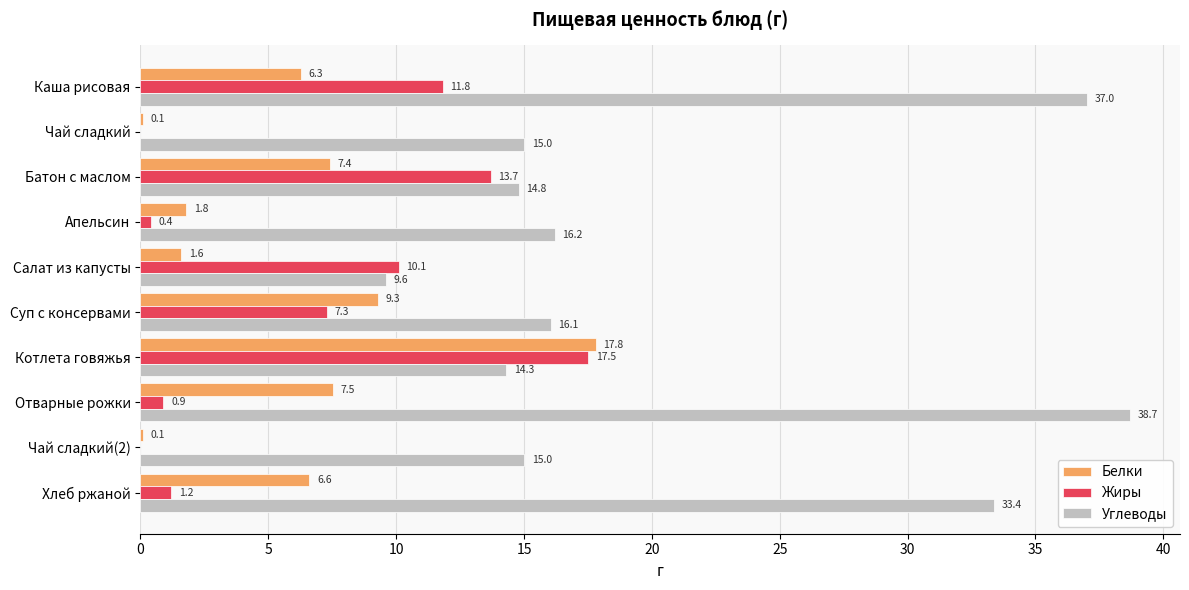

What is the greatest value displayed?

38.7